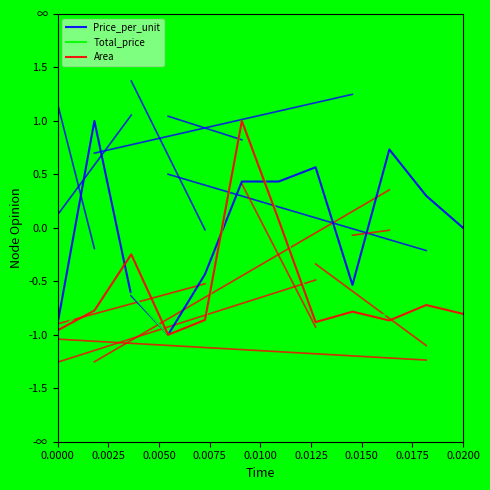

What are all the series names shown in the legend?

Price_per_unit, Total_price, Area